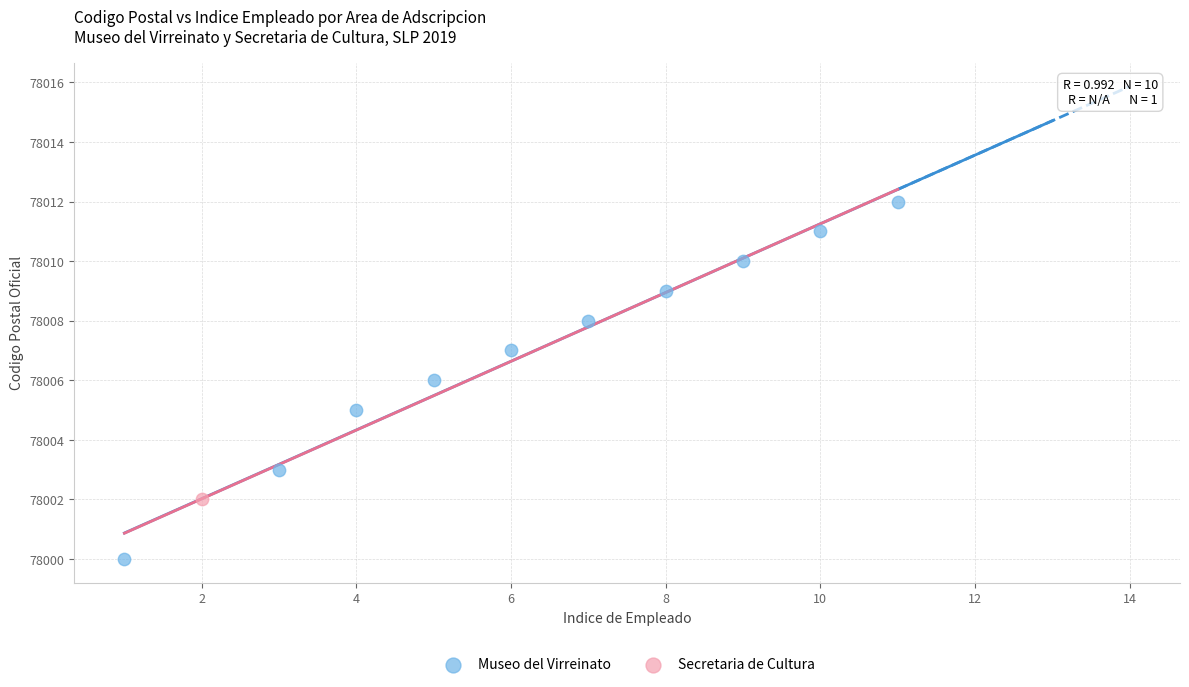

What are all the series names shown in the legend?

Museo del Virreinato, Secretaria de Cultura